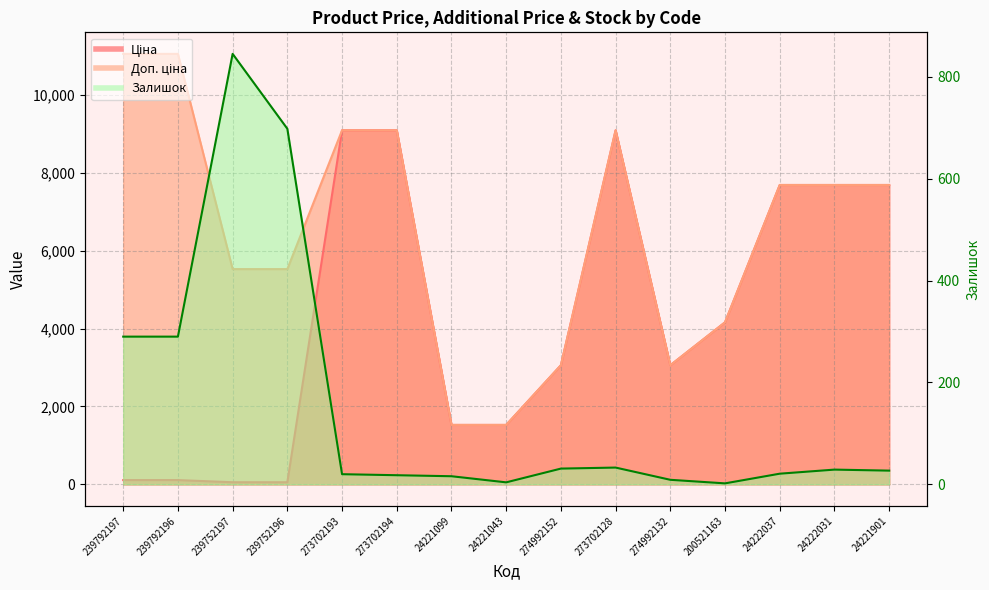

True or false: Доп. ціна and Ціна intersect in this chart.

False